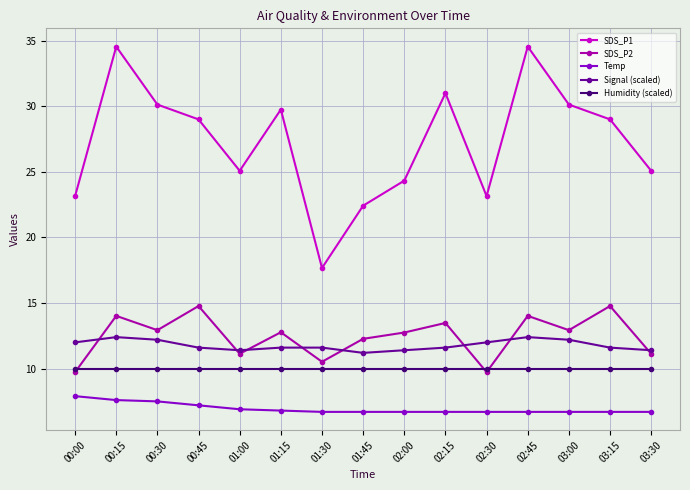

What is the maximum value for Humidity (scaled)?

10.0